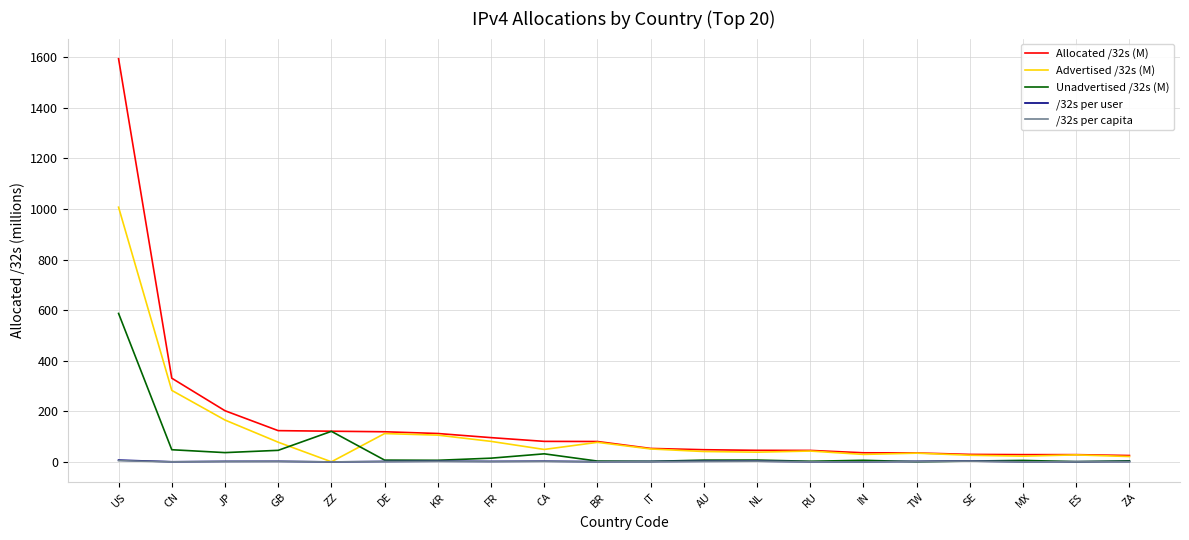

How many lines are shown in the chart?

5